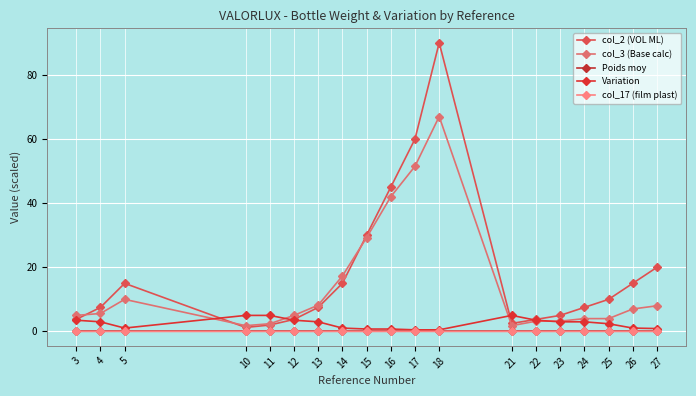

Reading left to right, extract all data points from this chart.

col_2 (VOL ML): 3=3.8	4=7.5	5=15.0	10=1.2	11=2.0	12=3.8	13=7.5	14=15.0	15=30.0	16=45.0	17=60.0	18=90.0	21=2.5	22=3.8	23=5.0	24=7.5	25=10.0	26=15.0	27=20.0
col_3 (Base calc): 3=5.0	4=5.6	5=10.0	10=1.8	11=2.4	12=5.0	13=8.2	14=17.3	15=29.2	16=42.0	17=51.5	18=67.0	21=1.8	22=3.2	23=3.2	24=4.0	25=4.0	26=7.0	27=8.0
Poids moy: 3=0.2	4=0.2	5=0.2	10=0.2	11=0.2	12=0.2	13=0.2	14=0.2	15=0.2	16=0.2	17=0.2	18=0.2	21=0.2	22=0.2	23=0.2	24=0.2	25=0.2	26=0.2	27=0.2
Variation: 3=3.5	4=3.0	5=1.0	10=5.0	11=5.0	12=3.5	13=3.0	14=1.0	15=0.8	16=0.8	17=0.5	18=0.5	21=5.0	22=3.5	23=3.0	24=3.0	25=2.4	26=1.0	27=0.9
col_17 (film plast): 3=0.0	4=0.0	5=0.0	10=0.0	11=0.0	12=0.0	13=0.0	14=0.0	15=0.0	16=0.0	17=0.0	18=0.0	21=0.0	22=0.0	23=0.0	24=0.0	25=0.0	26=0.0	27=0.0